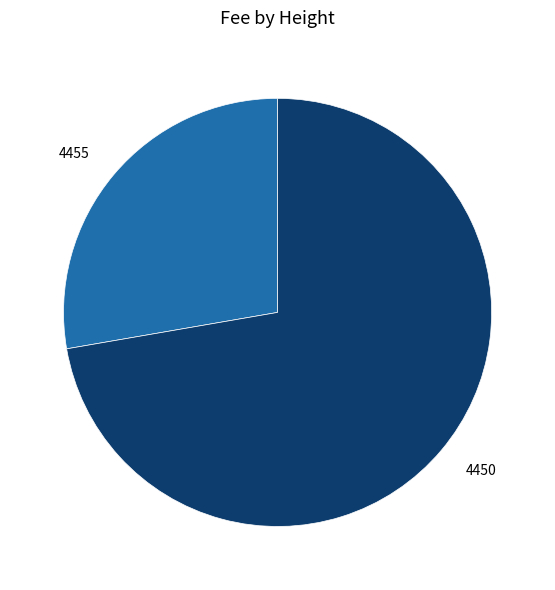

Is the sum of 4455 and 4450 greater than half?

Yes